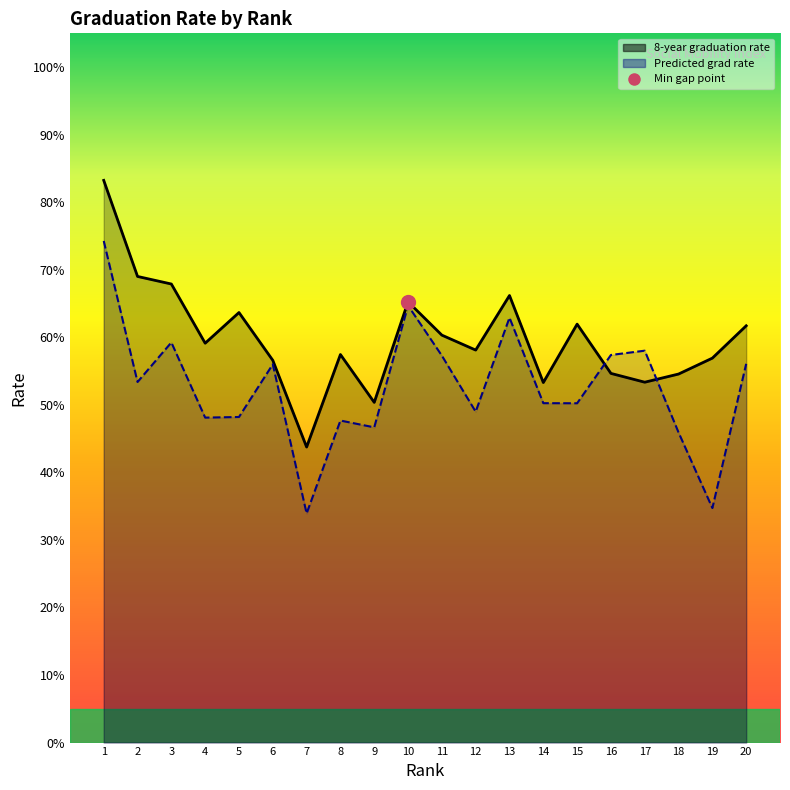

What is the difference between the second highest and second lowest values in the 8-year graduation rate line series?

0.2